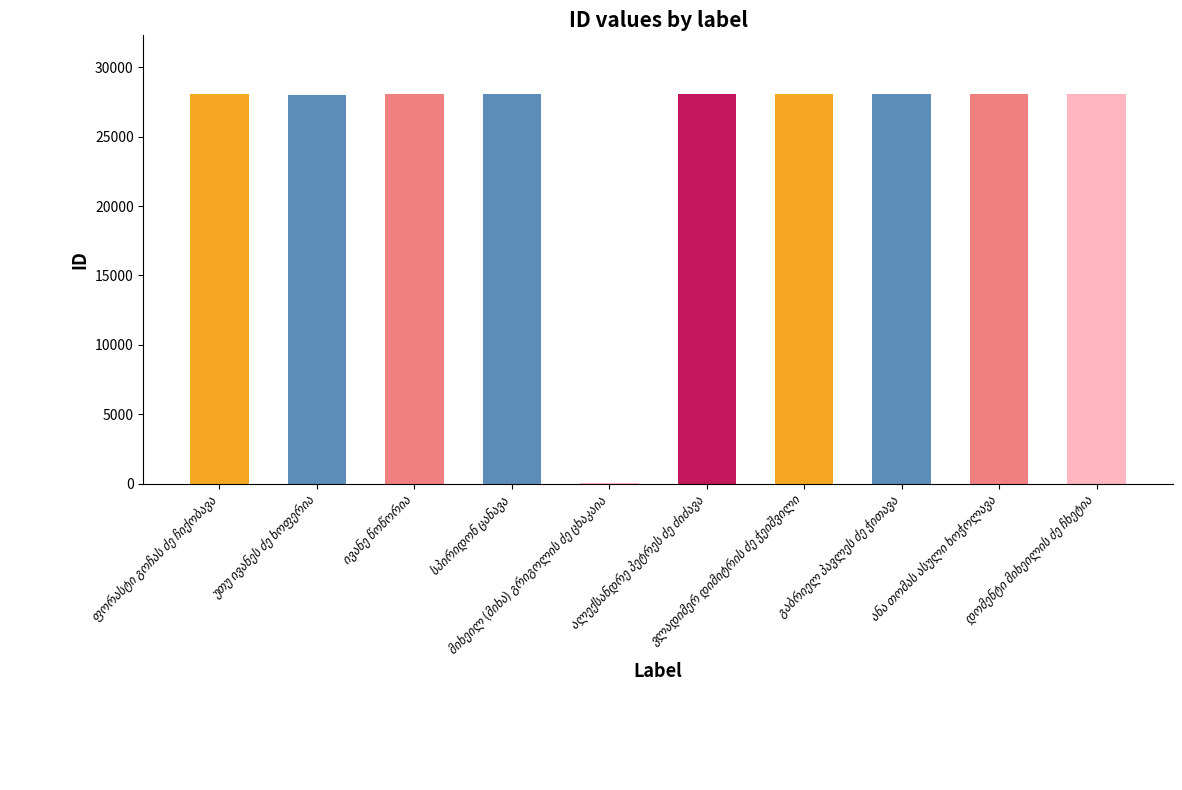

What is the maximum value shown in the chart?

28084